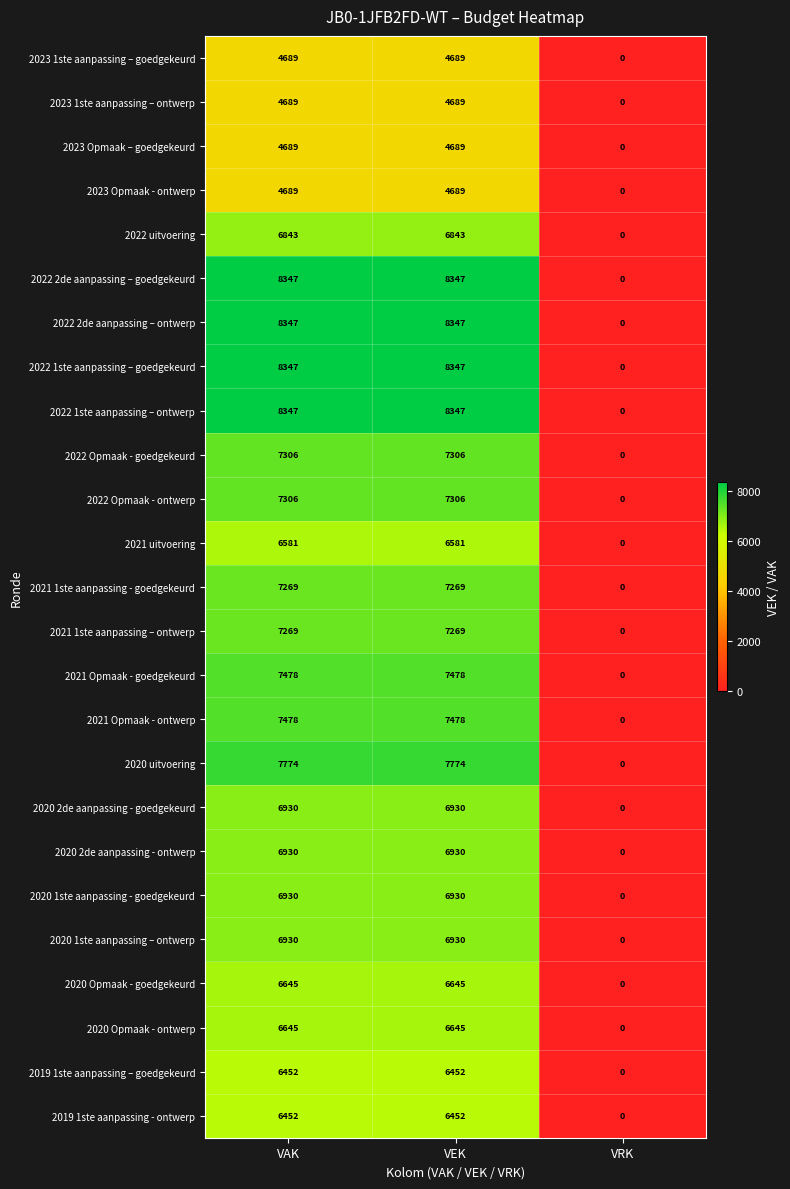

What is the difference between the 2020 uitvoering values at VRK and VEK?

7774